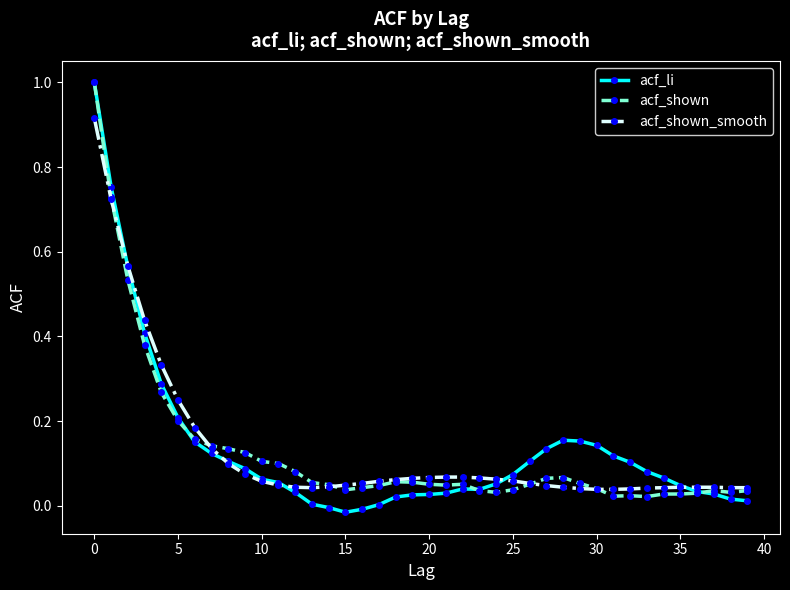

What is the highest value of the acf_shown series?

1.0